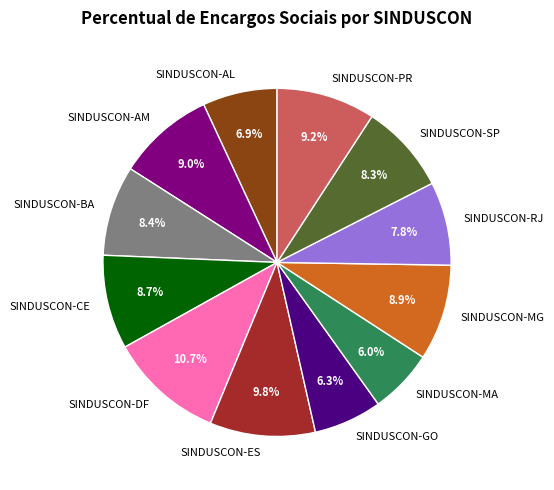

What is the ratio of the value at SINDUSCON-AL to the value at SINDUSCON-MA?

1.2